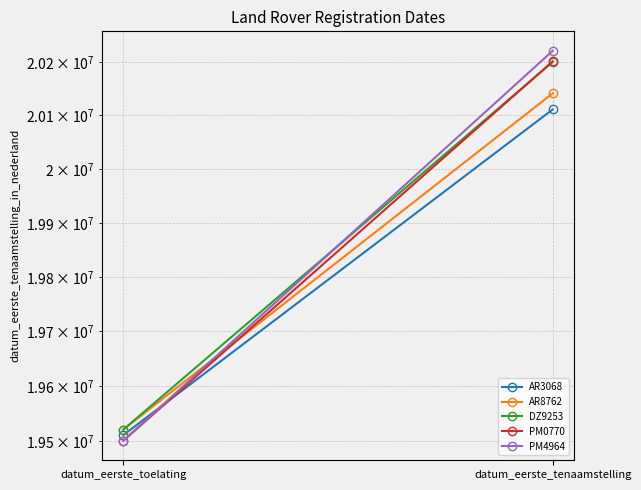

Reading right to left, extract all data points from this chart.

AR3068: datum_eerste_tenaamstelling=20111006	datum_eerste_toelating=19510615
AR8762: datum_eerste_tenaamstelling=20141215	datum_eerste_toelating=19520630
DZ9253: datum_eerste_tenaamstelling=20200130	datum_eerste_toelating=19520630
PM0770: datum_eerste_tenaamstelling=20201119	datum_eerste_toelating=19500301
PM4964: datum_eerste_tenaamstelling=20221026	datum_eerste_toelating=19500630